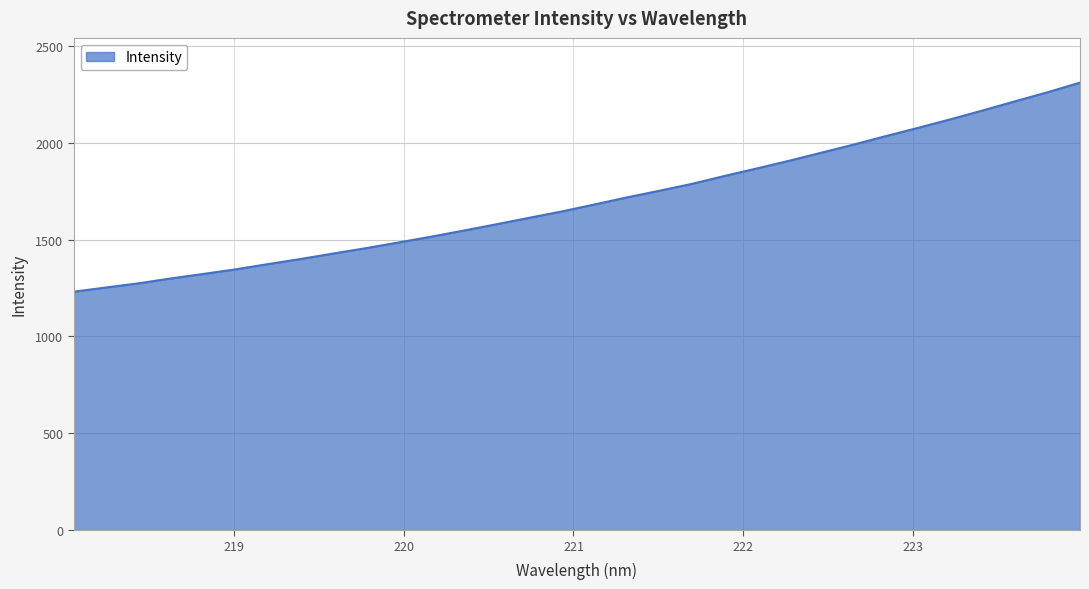

What is the greatest value displayed?

2310.5